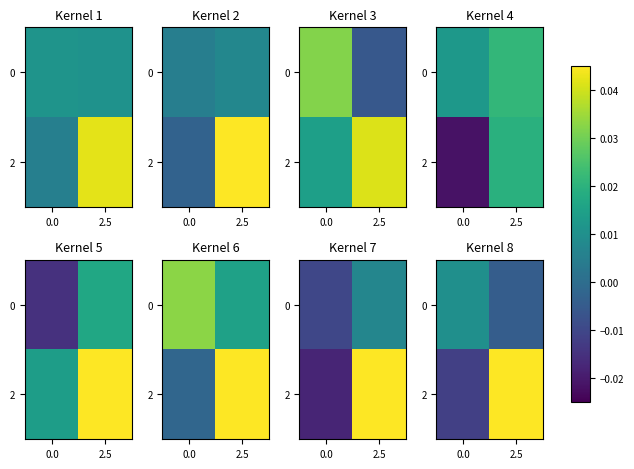

How many negative values does the 2 series have?

1